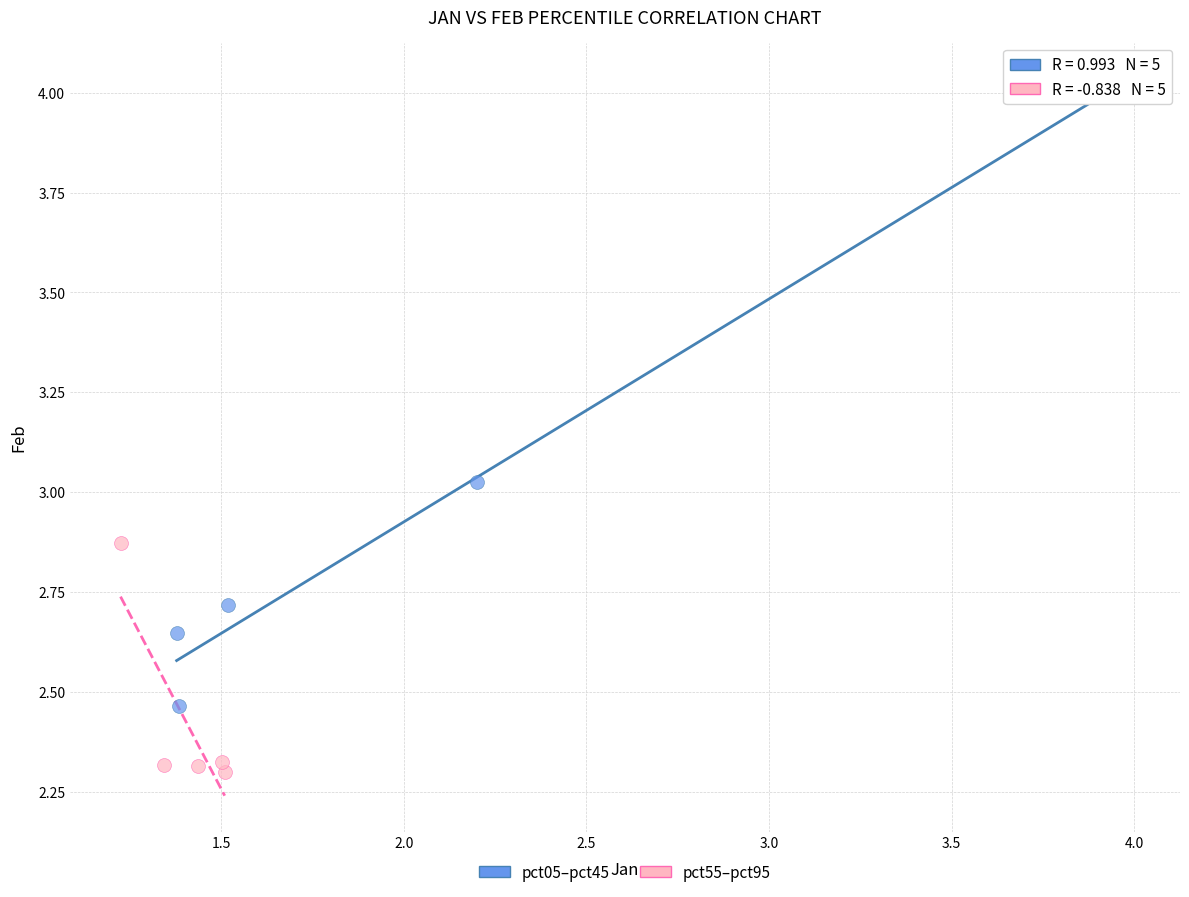

What are all the series names shown in the legend?

pct05–pct45, pct55–pct95